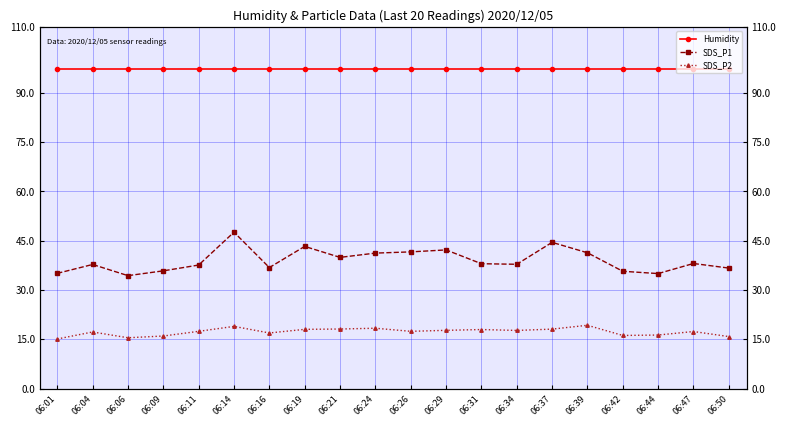

Reading left to right, extract all data points from this chart.

Humidity: 06:01=97.3	06:04=97.3	06:06=97.3	06:09=97.3	06:11=97.3	06:14=97.3	06:16=97.3	06:19=97.3	06:21=97.3	06:24=97.3	06:26=97.3	06:29=97.3	06:31=97.3	06:34=97.3	06:37=97.3	06:39=97.3	06:42=97.3	06:44=97.3	06:47=97.3	06:50=97.3
SDS_P1: 06:01=35.1	06:04=37.8	06:06=34.4	06:09=35.8	06:11=37.6	06:14=47.6	06:16=36.8	06:19=43.3	06:21=39.9	06:24=41.2	06:26=41.6	06:29=42.2	06:31=38.0	06:34=37.8	06:37=44.5	06:39=41.3	06:42=35.7	06:44=35.0	06:47=38.1	06:50=36.7
SDS_P2: 06:01=15.1	06:04=17.2	06:06=15.5	06:09=16.0	06:11=17.4	06:14=18.9	06:16=16.9	06:19=18.0	06:21=18.1	06:24=18.4	06:26=17.4	06:29=17.7	06:31=18.0	06:34=17.7	06:37=18.1	06:39=19.3	06:42=16.2	06:44=16.3	06:47=17.4	06:50=15.8